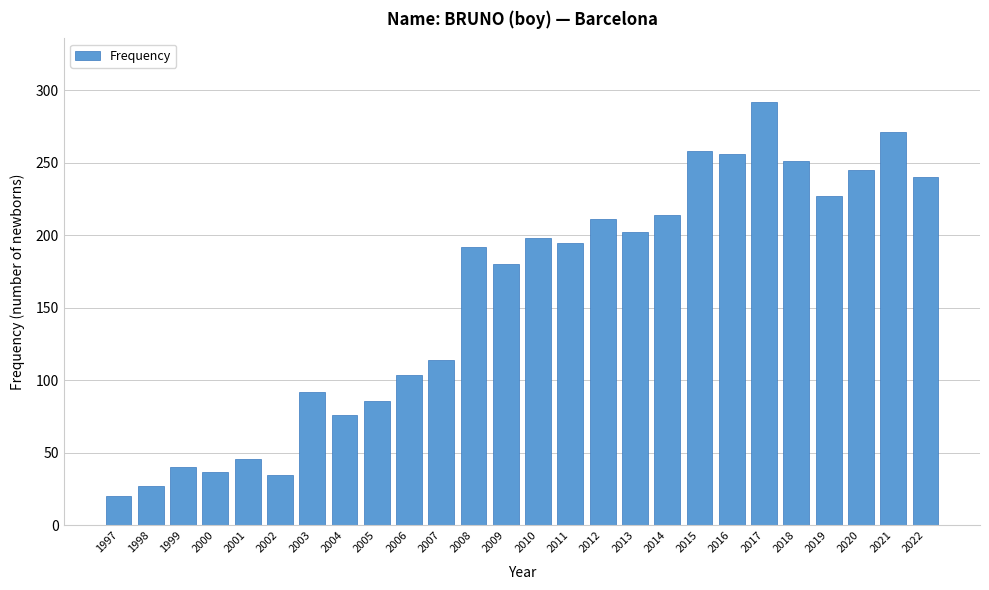

Reading left to right, extract all data points from this chart.

20	27	40	37	46	35	92	76	86	104	114	192	180	198	195	211	202	214	258	256	292	251	227	245	271	240